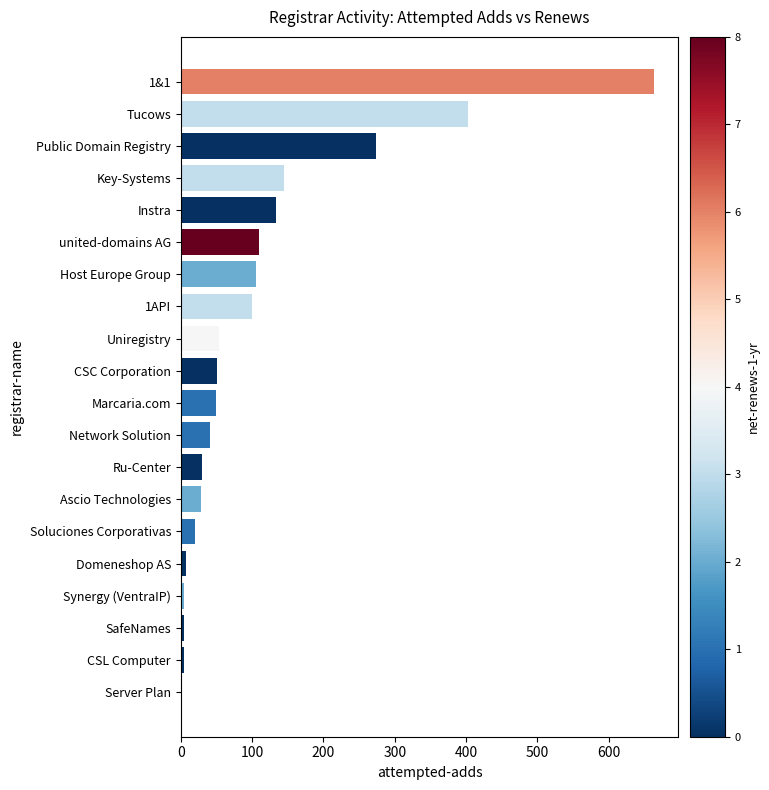

What is the average value?

111